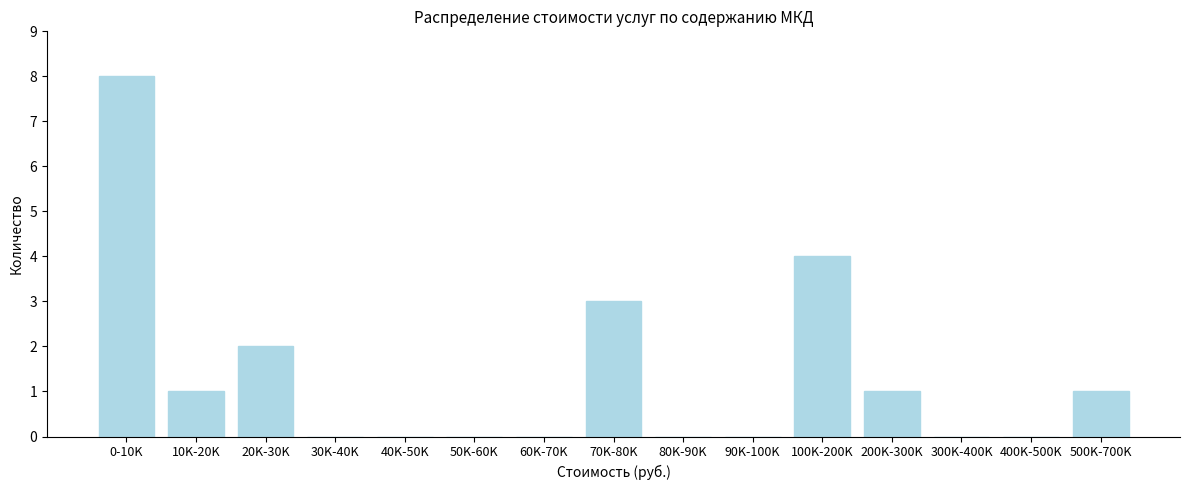

Reading right to left, list all the values displayed in this chart.

500K-700K=1	400K-500K=0	300K-400K=0	200K-300K=1	100K-200K=4	90K-100K=0	80K-90K=0	70K-80K=3	60K-70K=0	50K-60K=0	40K-50K=0	30K-40K=0	20K-30K=2	10K-20K=1	0-10K=8